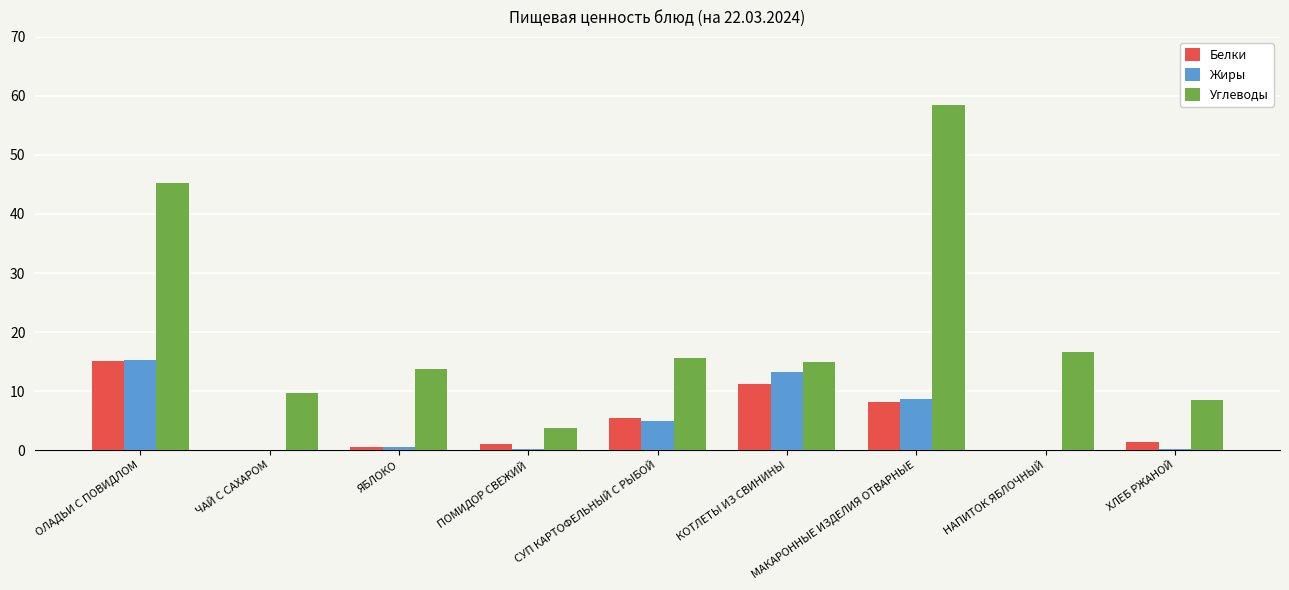

What is the greatest value displayed?

58.4